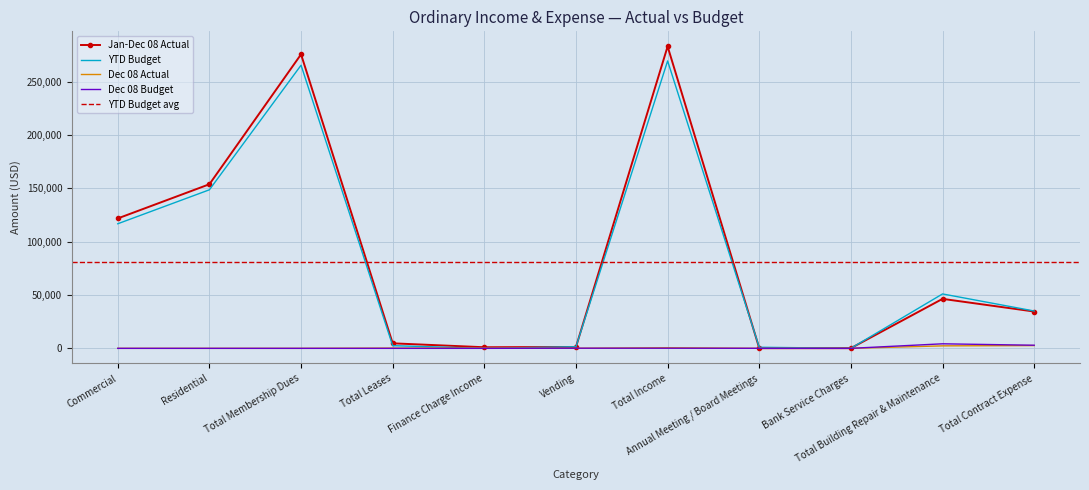

What is the label of the 1st point from the left?

Commercial